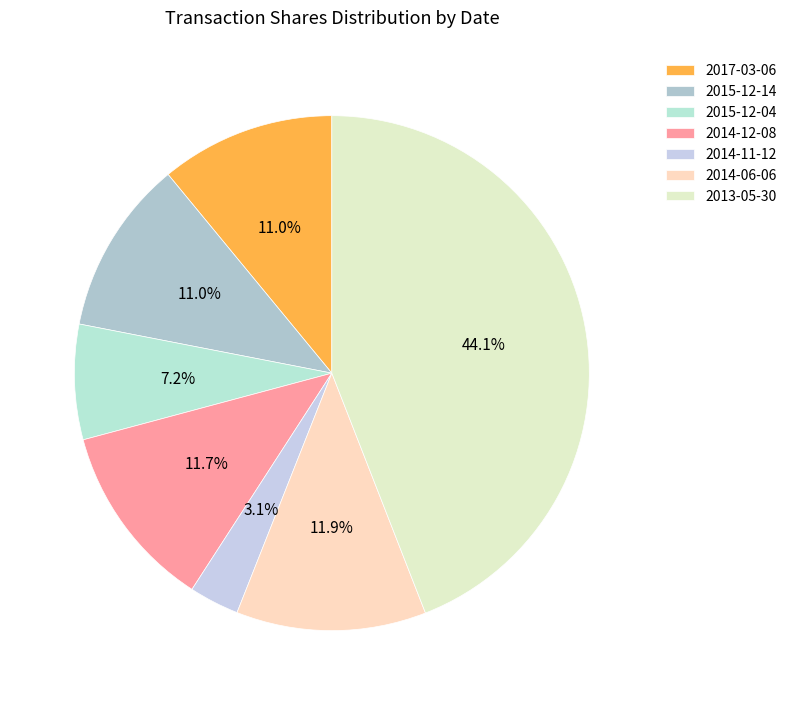

To the nearest percent, what percentage of the pie is 2013-05-30?

44%